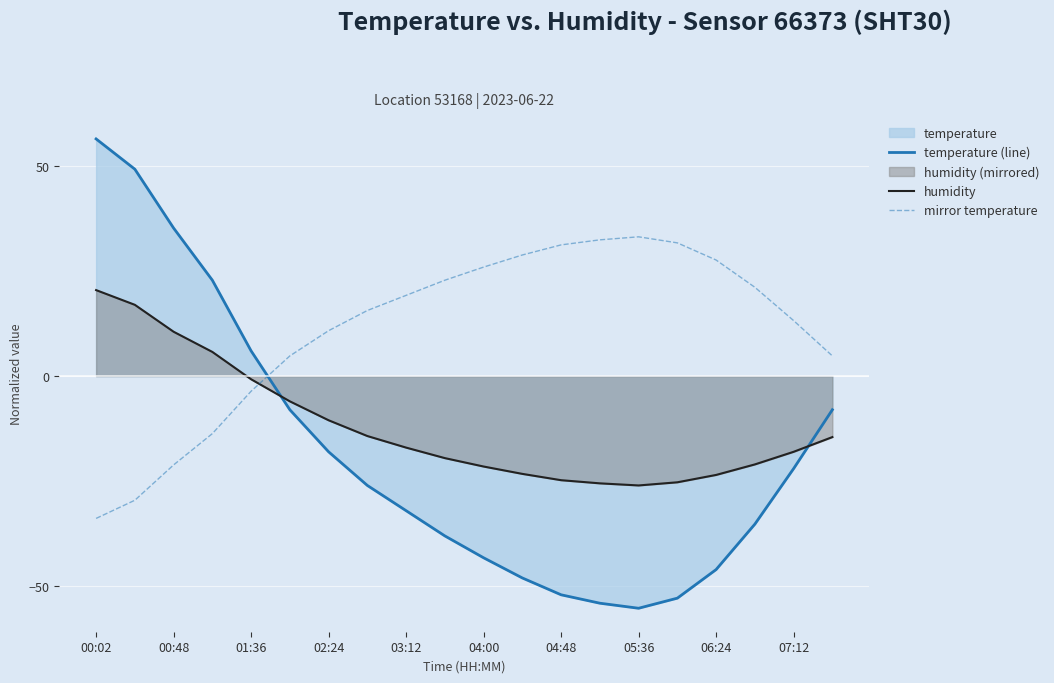

What is the difference between the highest and lowest values at 07:12?

35.2